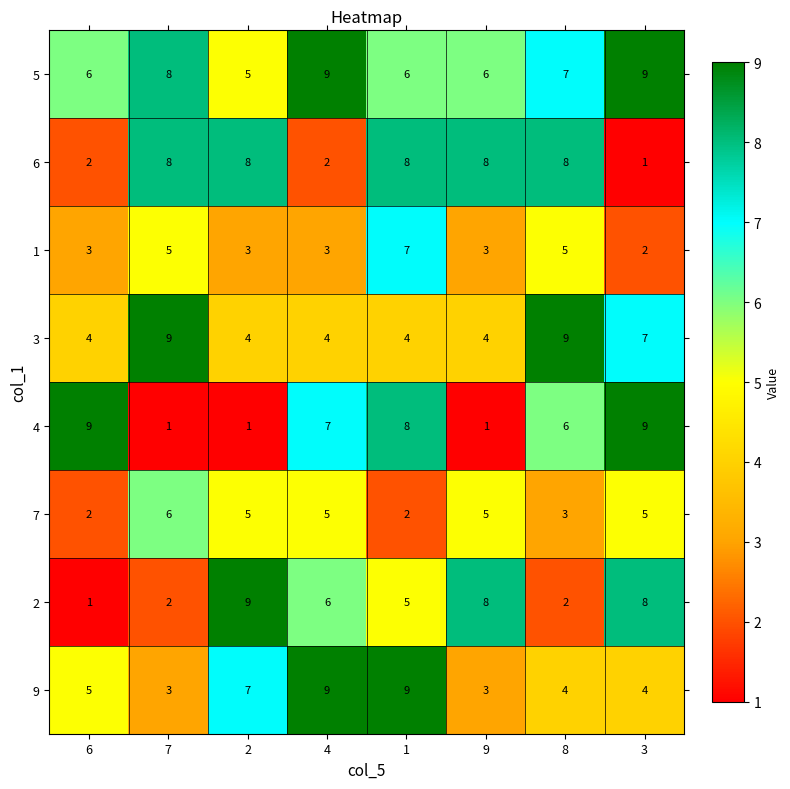

At which category is the sum across all series the highest?

1